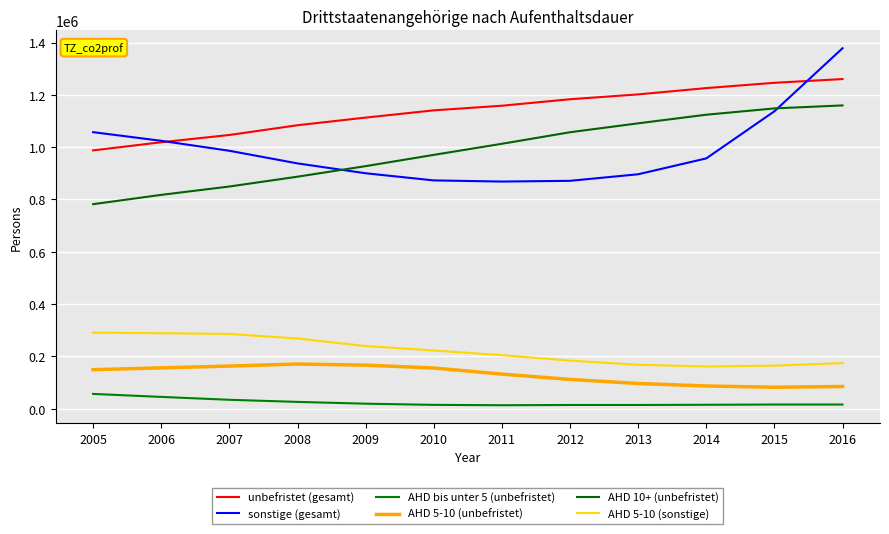

True or false: unbefristet (gesamt) and AHD 5-10 (sonstige) intersect in this chart.

False